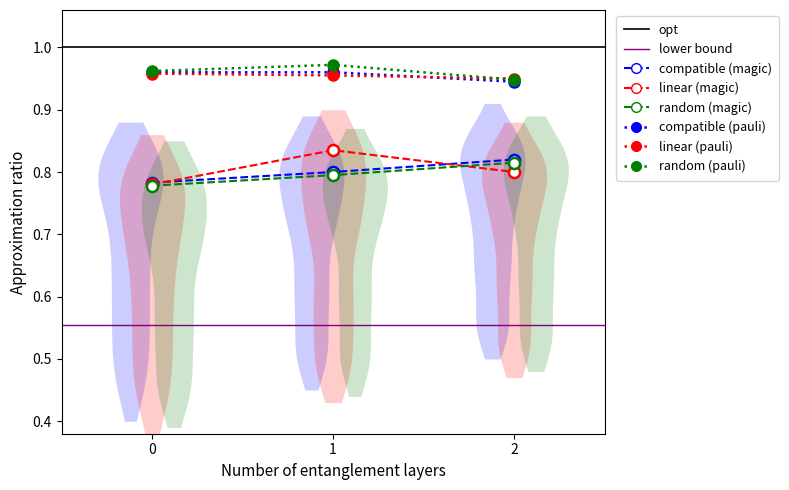

Between 2 and 1, which is larger?

2